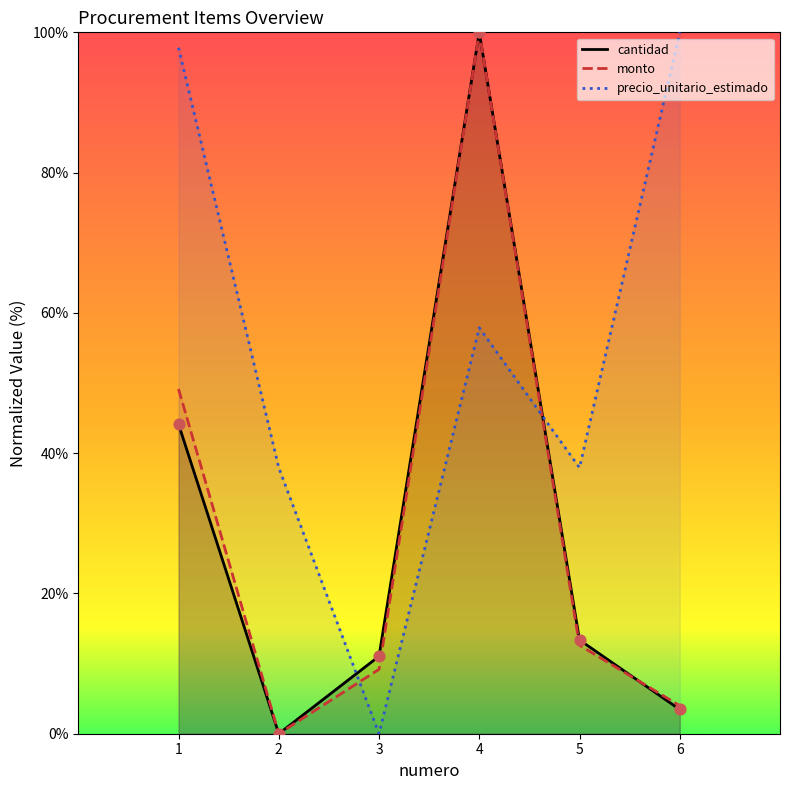

What is the total value across all series at 4?

257.9